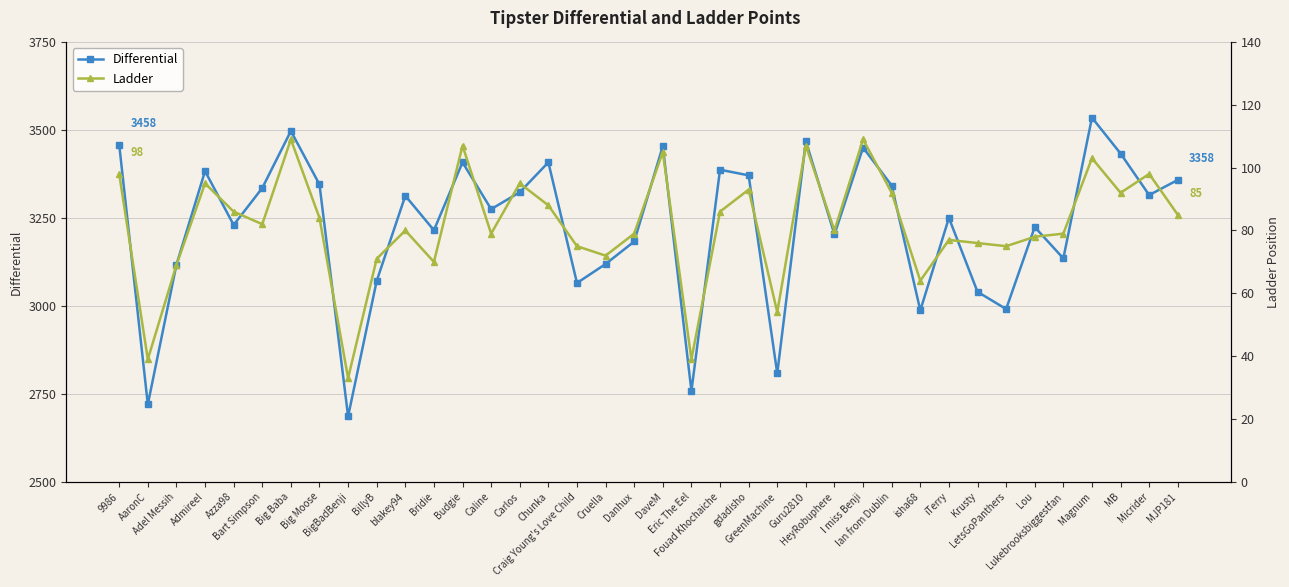

True or false: Differential and Ladder cross at least once.

False